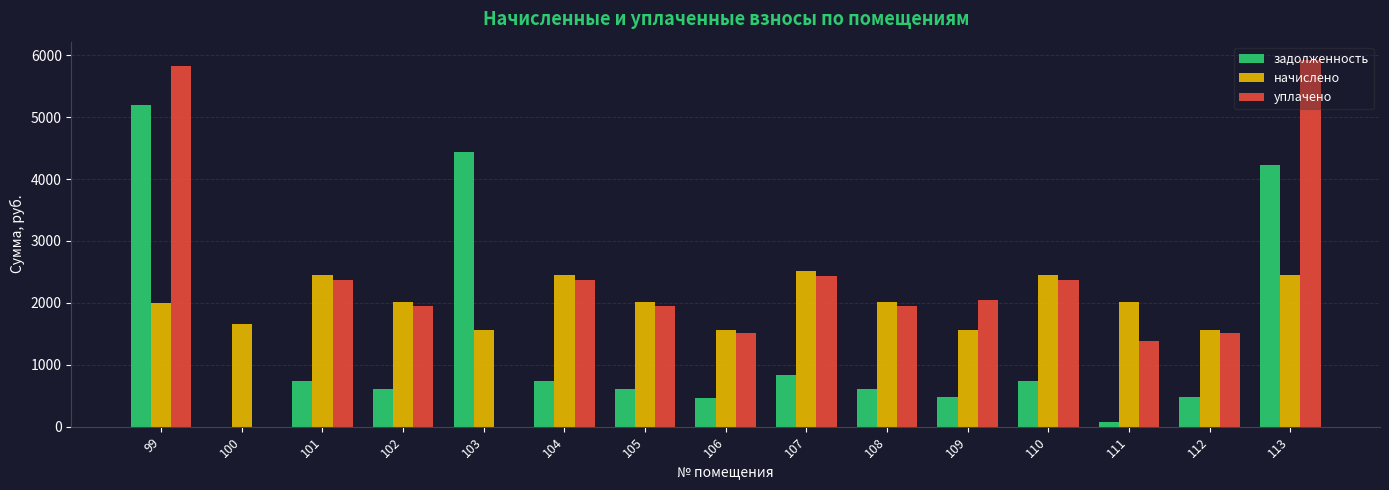

Which label corresponds to the largest value in the chart?

113